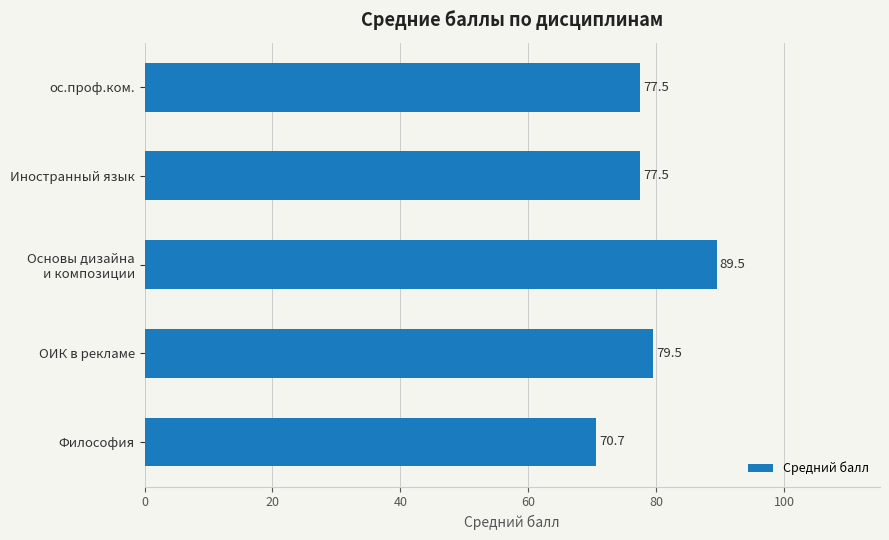

What is the greatest value displayed?

89.5